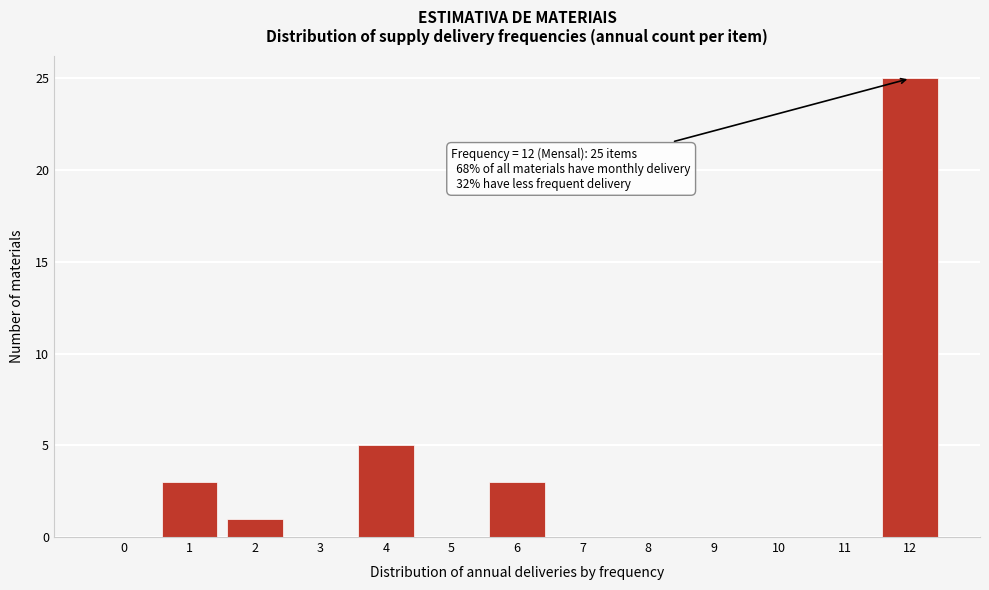

Reading left to right, transcribe all the data shown in this chart.

0=0	1=3	2=1	3=0	4=5	5=0	6=3	7=0	8=0	9=0	10=0	11=0	12=25